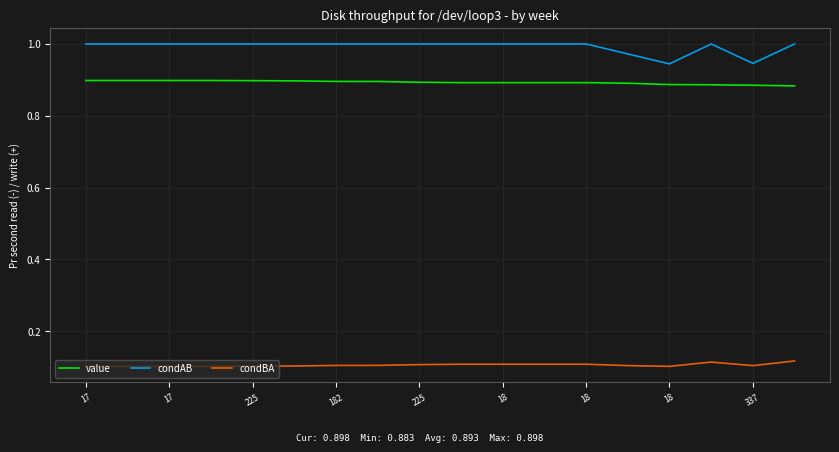

Which series has the widest spread of values?

condAB